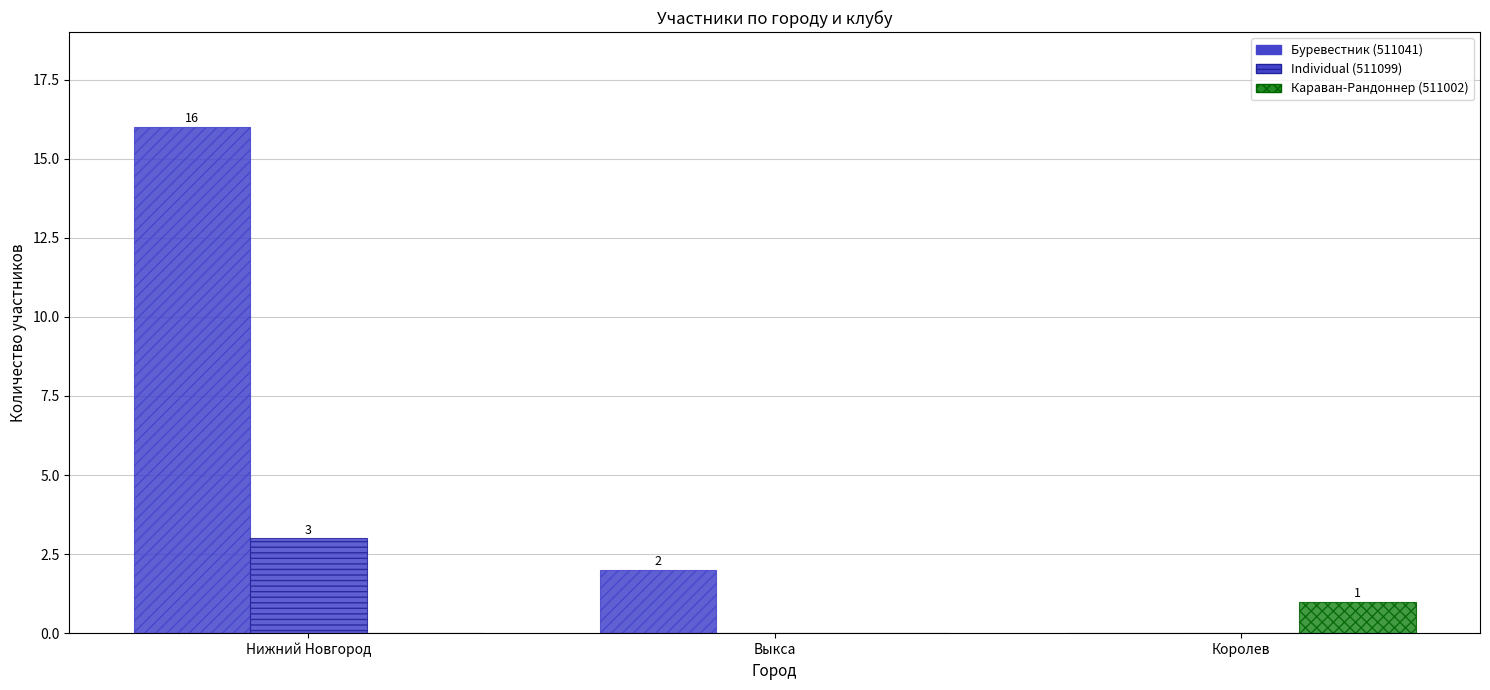

How many values in Буревестник (511041) are above zero?

2